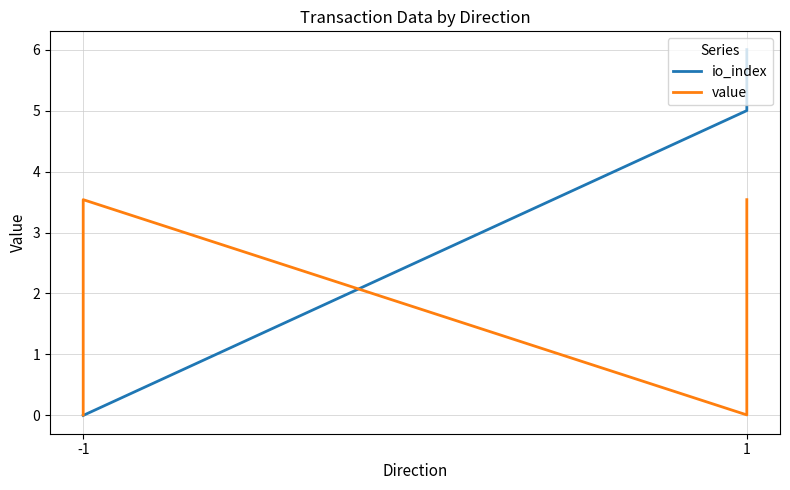

After their last crossing, which series has the higher values: io_index or value?

io_index